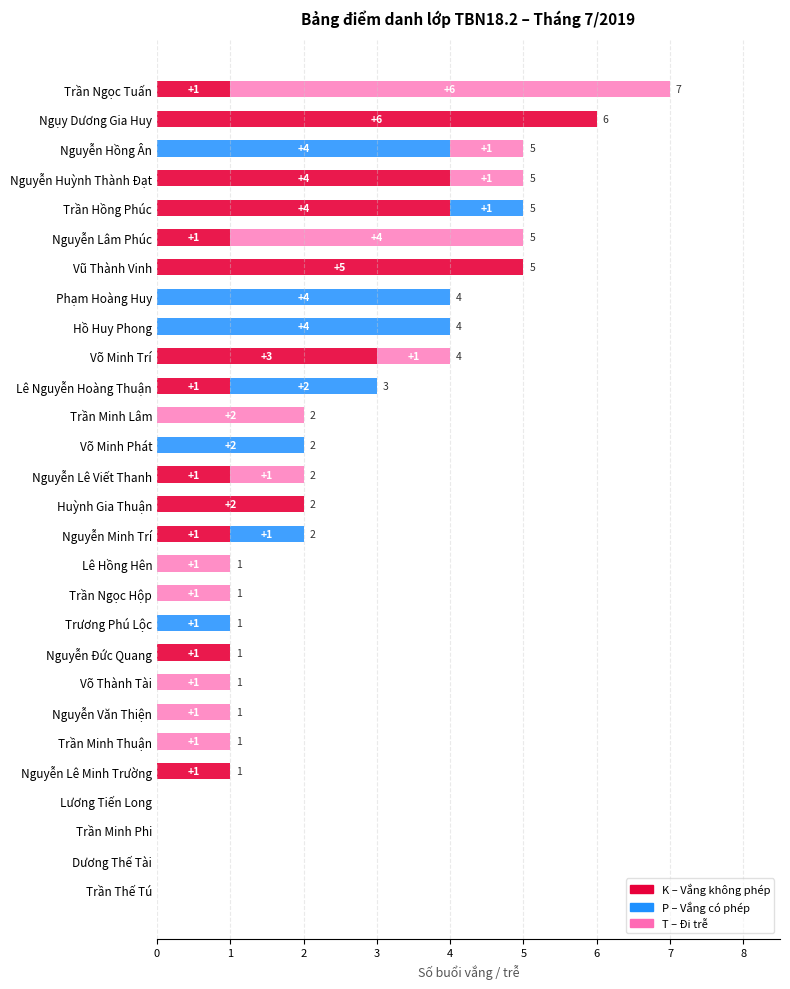

Count the number of data series in this chart.

3